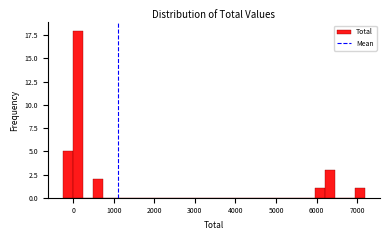

Read against the x-axis, roughly where is the centre of the tallest bar?

100